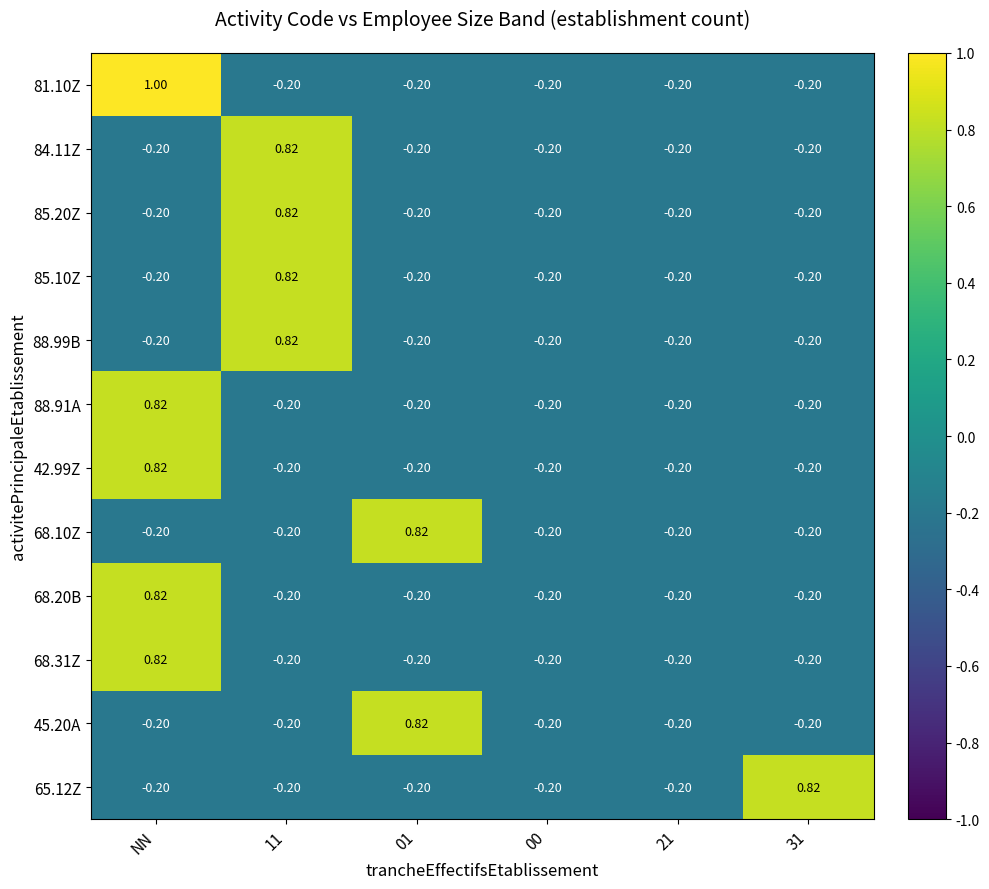

How many categories are shown in the chart?

6